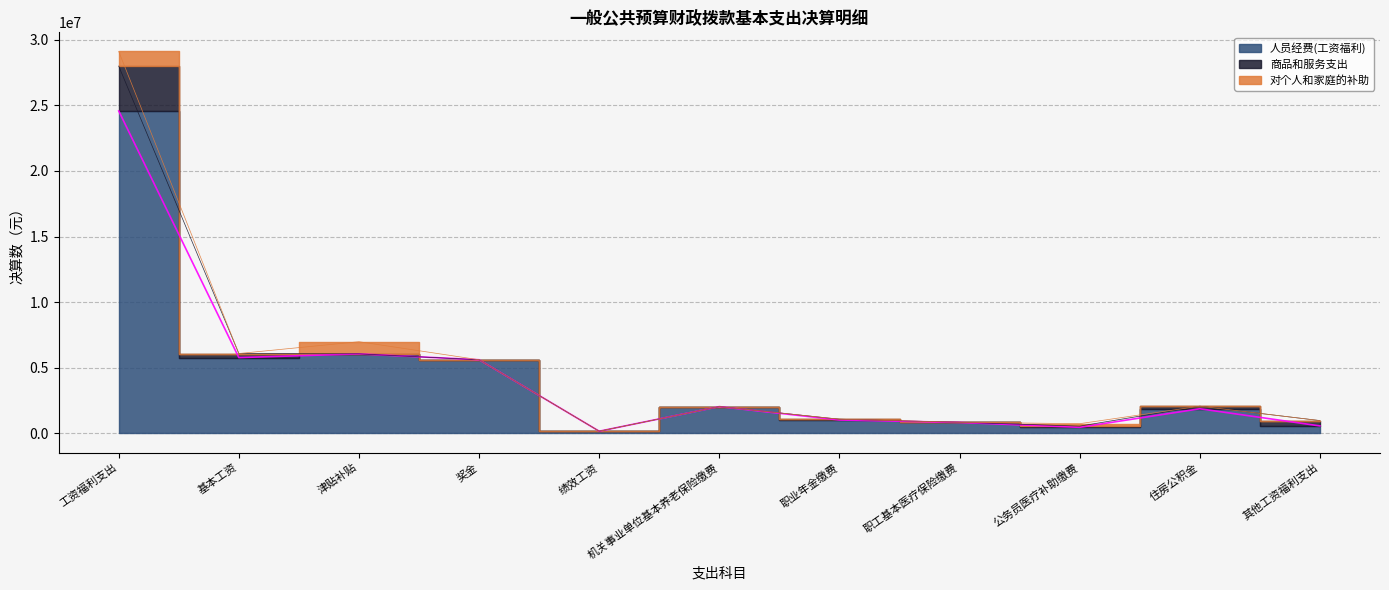

Does the chart display data point markers on the line(s)?

No